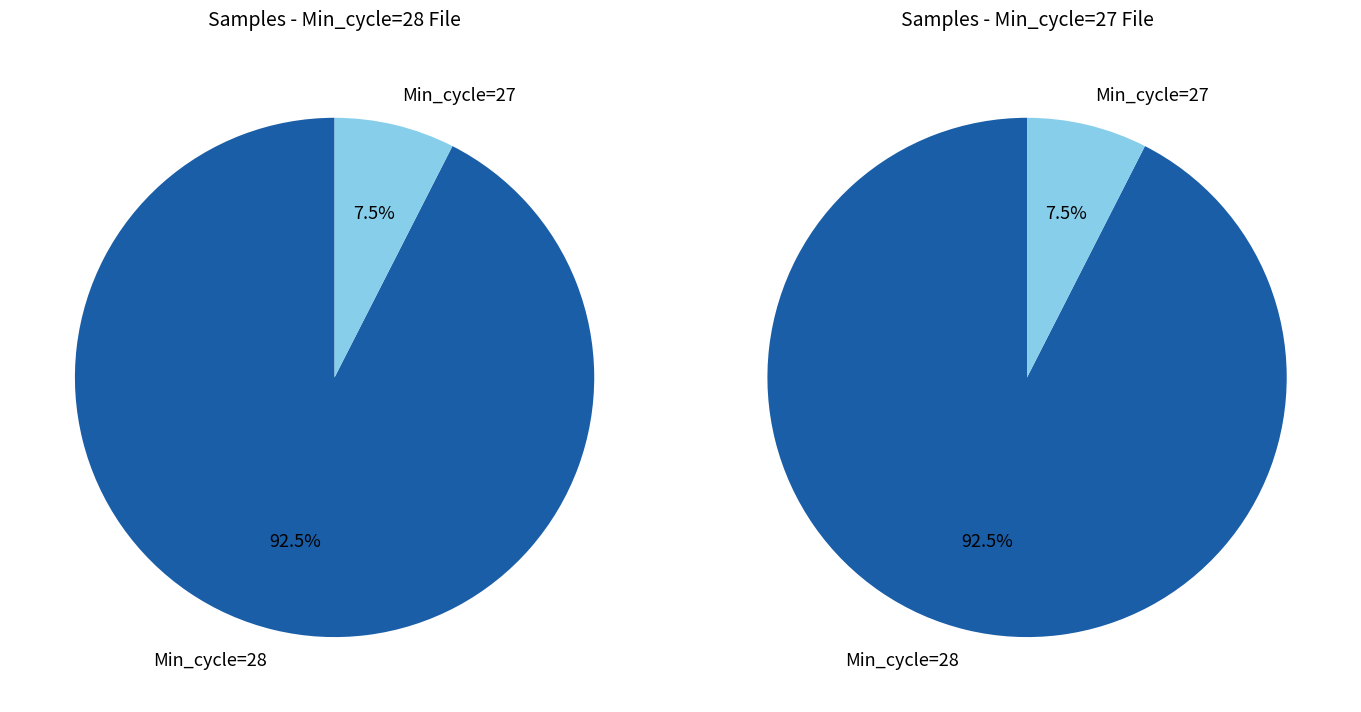

Combined, do Min_cycle=28 and Min_cycle=27 account for over 50%?

Yes